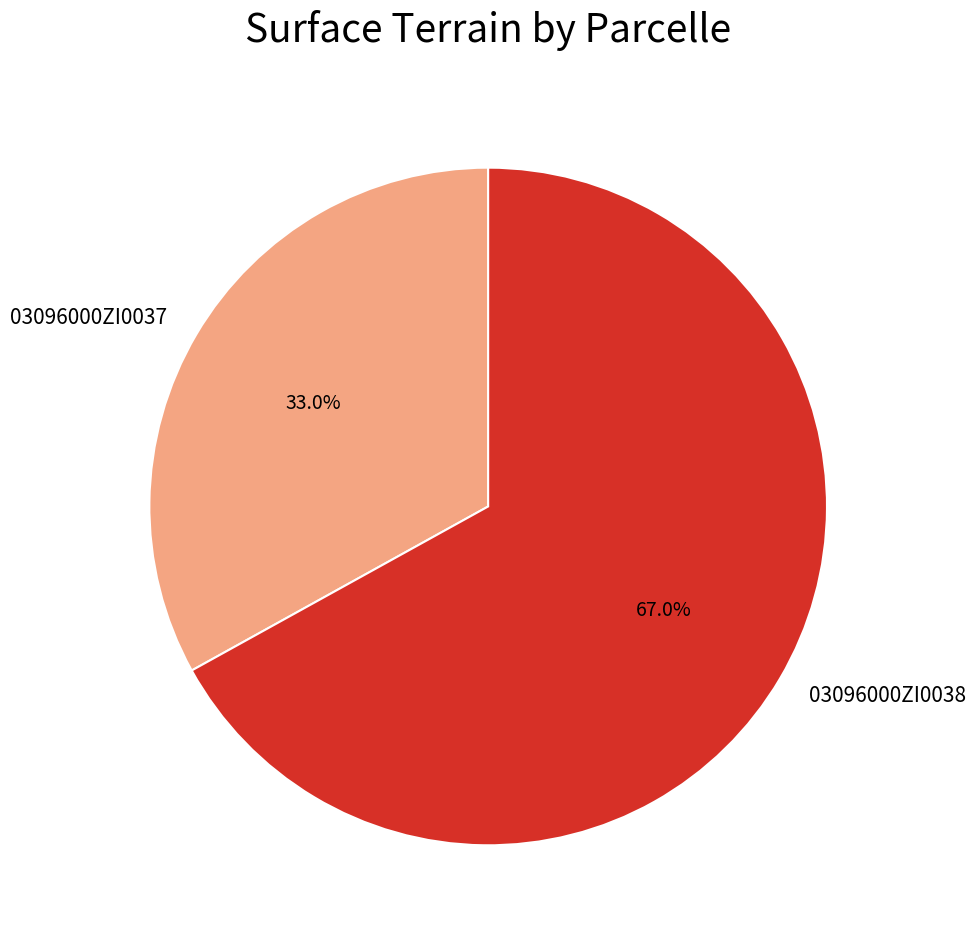

Which category accounts for the majority?

03096000ZI0038